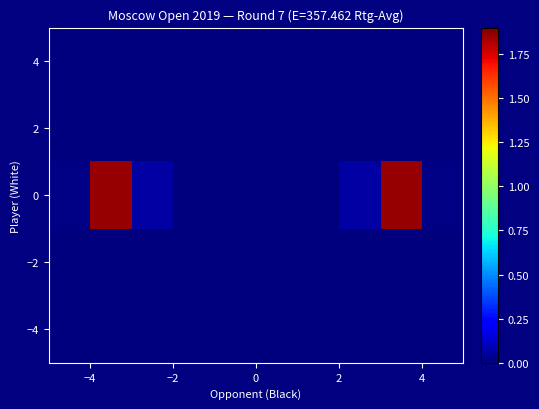

Count the number of data series in this chart.

10